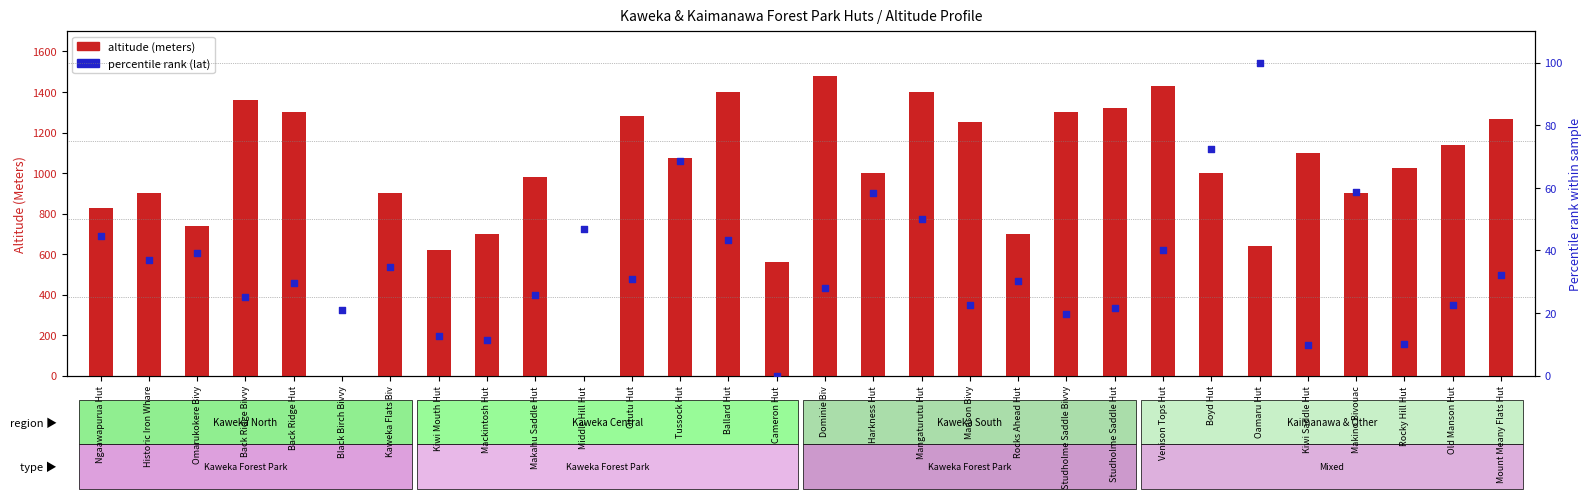

Is the value of altitude (meters) at Tussock Hut greater than the value of percentile rank (lat) at Historic Iron Whare?

Yes